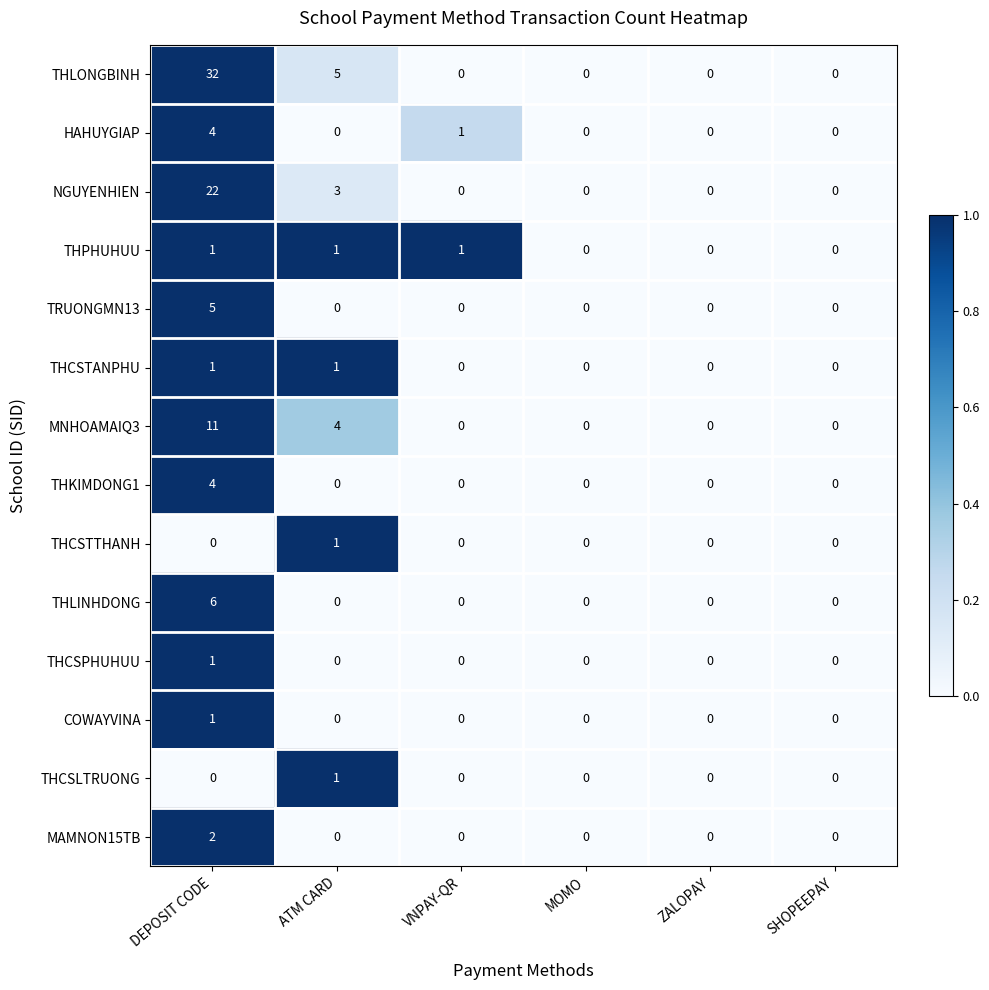

What is the greatest value displayed?

32